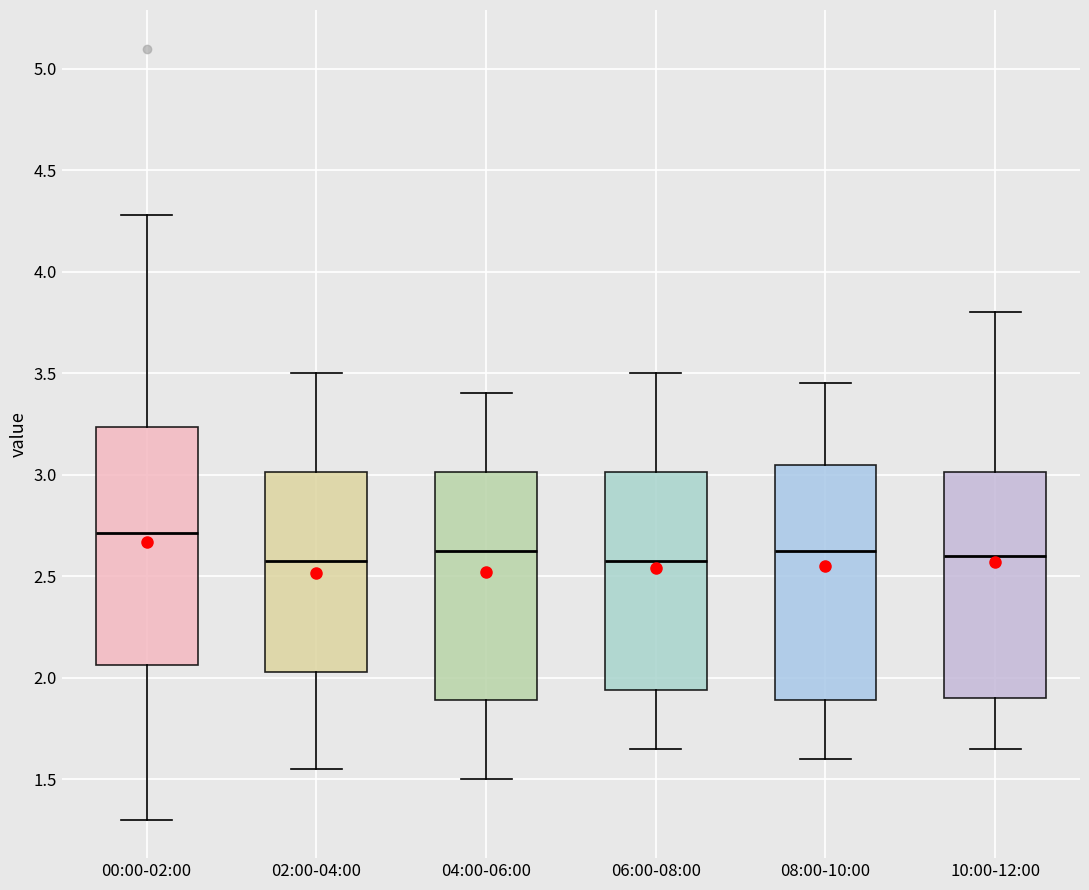

Reading left to right, transcribe this box plot: for each box, give where its median line is, the range the box spans, and where its two whiskers end, as read against the y-axis. The values are not printed on the chart, so give them approximately, as read against the axis.

00:00-02:00: median 2.70, box 2.05 to 3.25, whiskers 1.30 to 4.30
02:00-04:00: median 2.60, box 2.05 to 3.00, whiskers 1.55 to 3.50
04:00-06:00: median 2.65, box 1.90 to 3.00, whiskers 1.50 to 3.40
06:00-08:00: median 2.60, box 1.95 to 3.00, whiskers 1.65 to 3.50
08:00-10:00: median 2.65, box 1.90 to 3.05, whiskers 1.60 to 3.45
10:00-12:00: median 2.60, box 1.90 to 3.00, whiskers 1.65 to 3.80